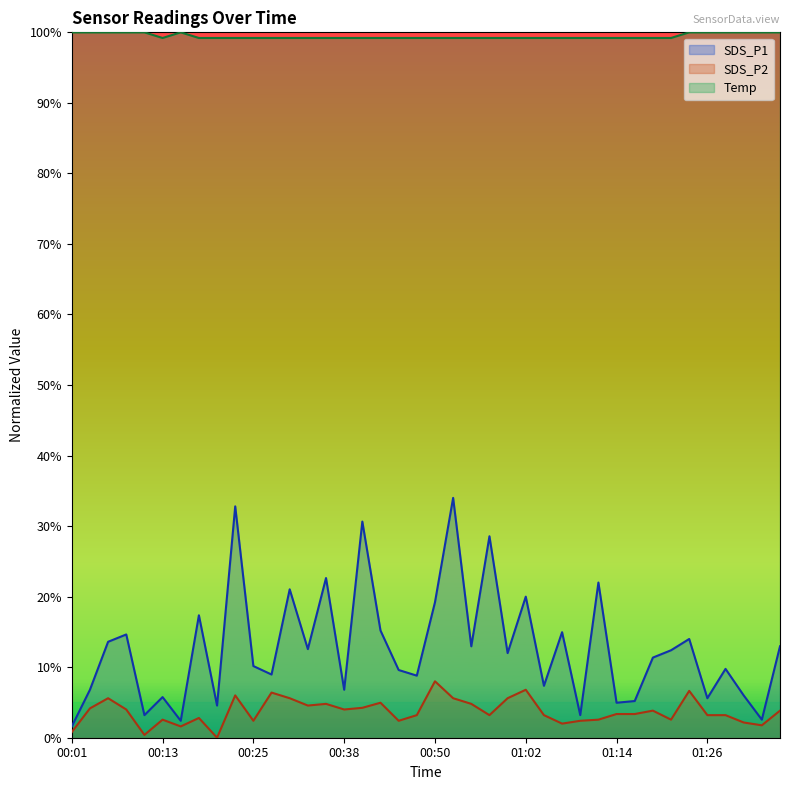

How many lines are shown in the chart?

3